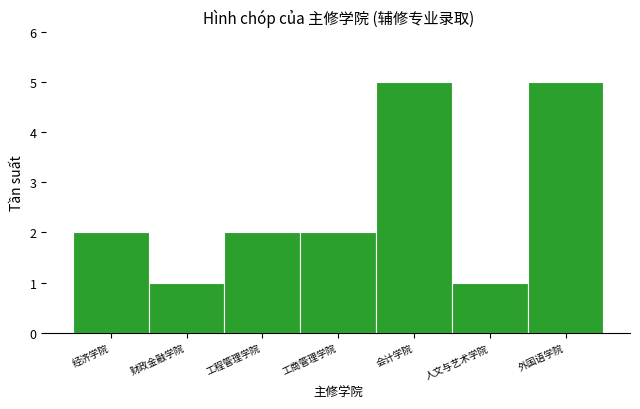

Reading left to right, extract all data points from this chart.

经济学院=2	财政金融学院=1	工程管理学院=2	工商管理学院=2	会计学院=5	人文与艺术学院=1	外国语学院=5